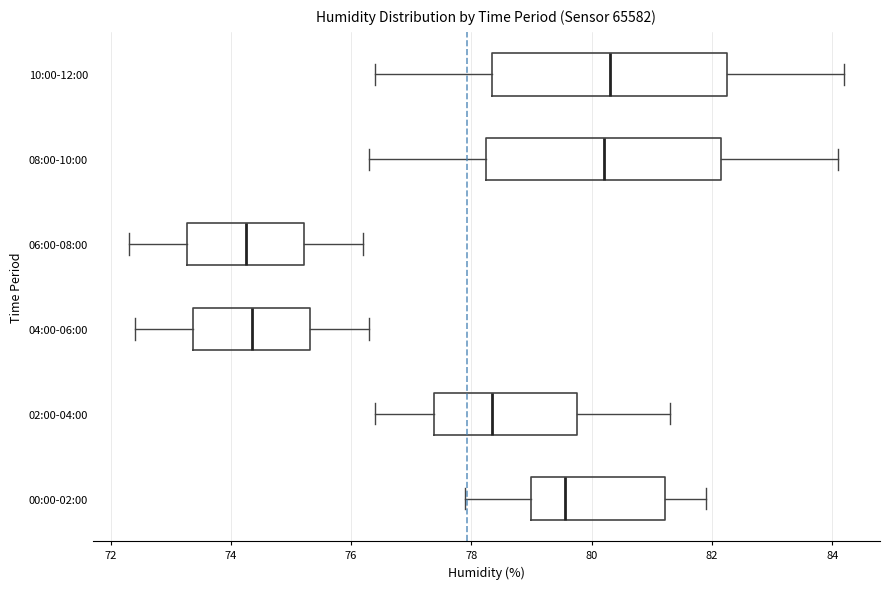

Reading bottom to top, transcribe this box plot: for each box, give where its median line is, the range the box spans, and where its two whiskers end, as read against the x-axis. The values are not printed on the chart, so give them approximately, as read against the axis.

00:00-02:00: median 79.6, box 79.0 to 81.2, whiskers 78.0 to 82.0
02:00-04:00: median 78.4, box 77.4 to 79.8, whiskers 76.4 to 81.4
04:00-06:00: median 74.4, box 73.4 to 75.4, whiskers 72.4 to 76.4
06:00-08:00: median 74.2, box 73.2 to 75.2, whiskers 72.4 to 76.2
08:00-10:00: median 80.2, box 78.2 to 82.2, whiskers 76.4 to 84.2
10:00-12:00: median 80.4, box 78.4 to 82.2, whiskers 76.4 to 84.2